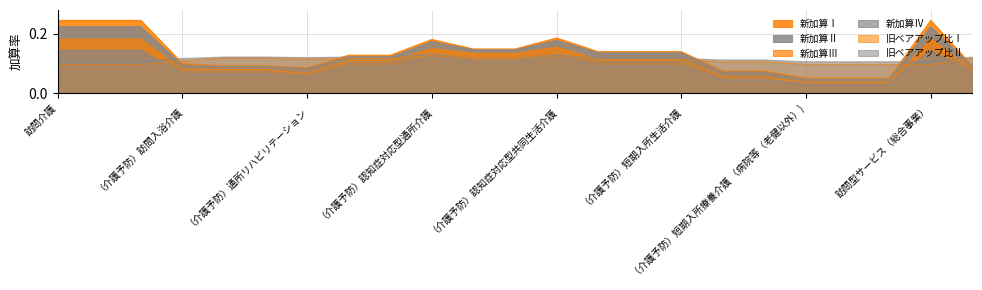

What are all the series names shown in the legend?

新加算Ⅰ, 新加算Ⅱ, 新加算Ⅲ, 新加算Ⅳ, 旧ベアアップ比Ⅰ, 旧ベアアップ比Ⅱ